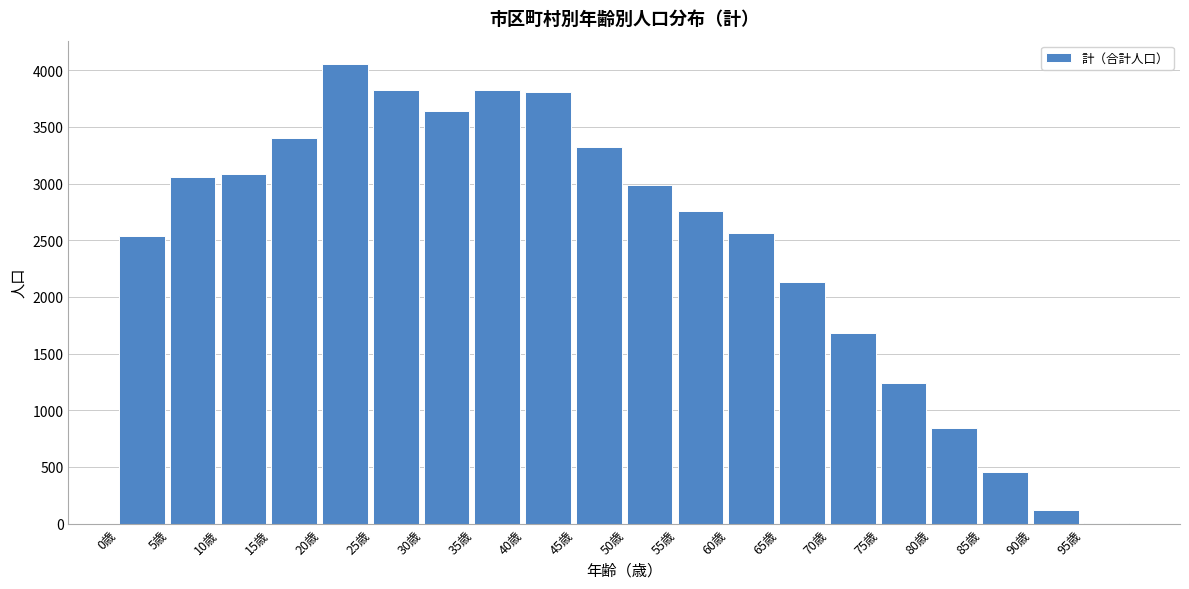

At which label is the value closest to 2033?

65歳